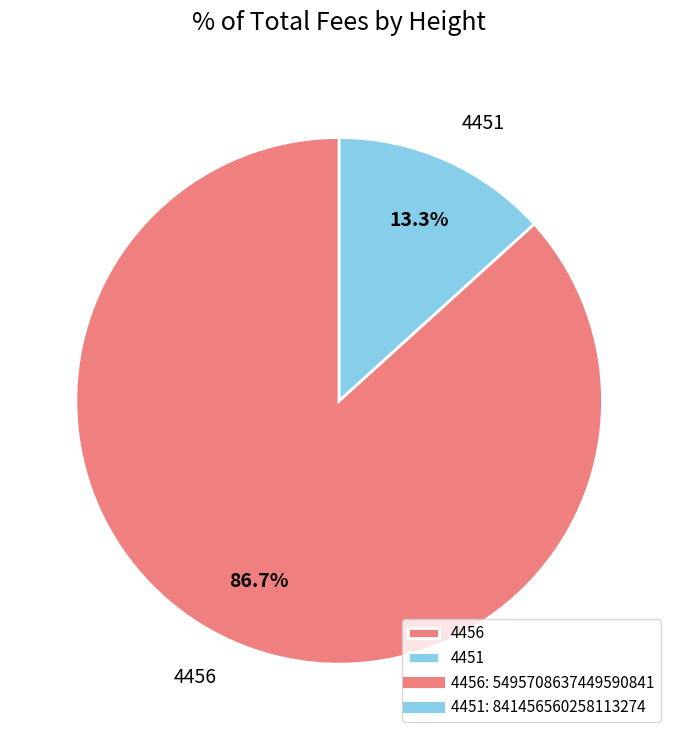

To the nearest percent, what is the average slice percentage?

50%